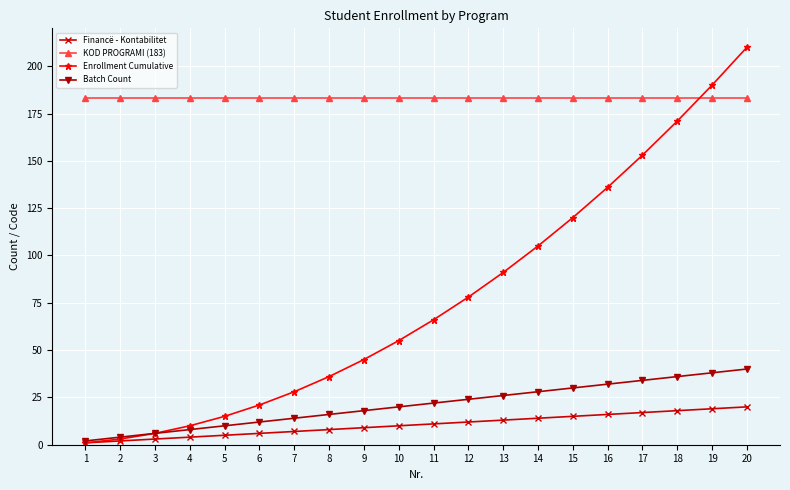

Which label corresponds to the largest value in the chart?

20